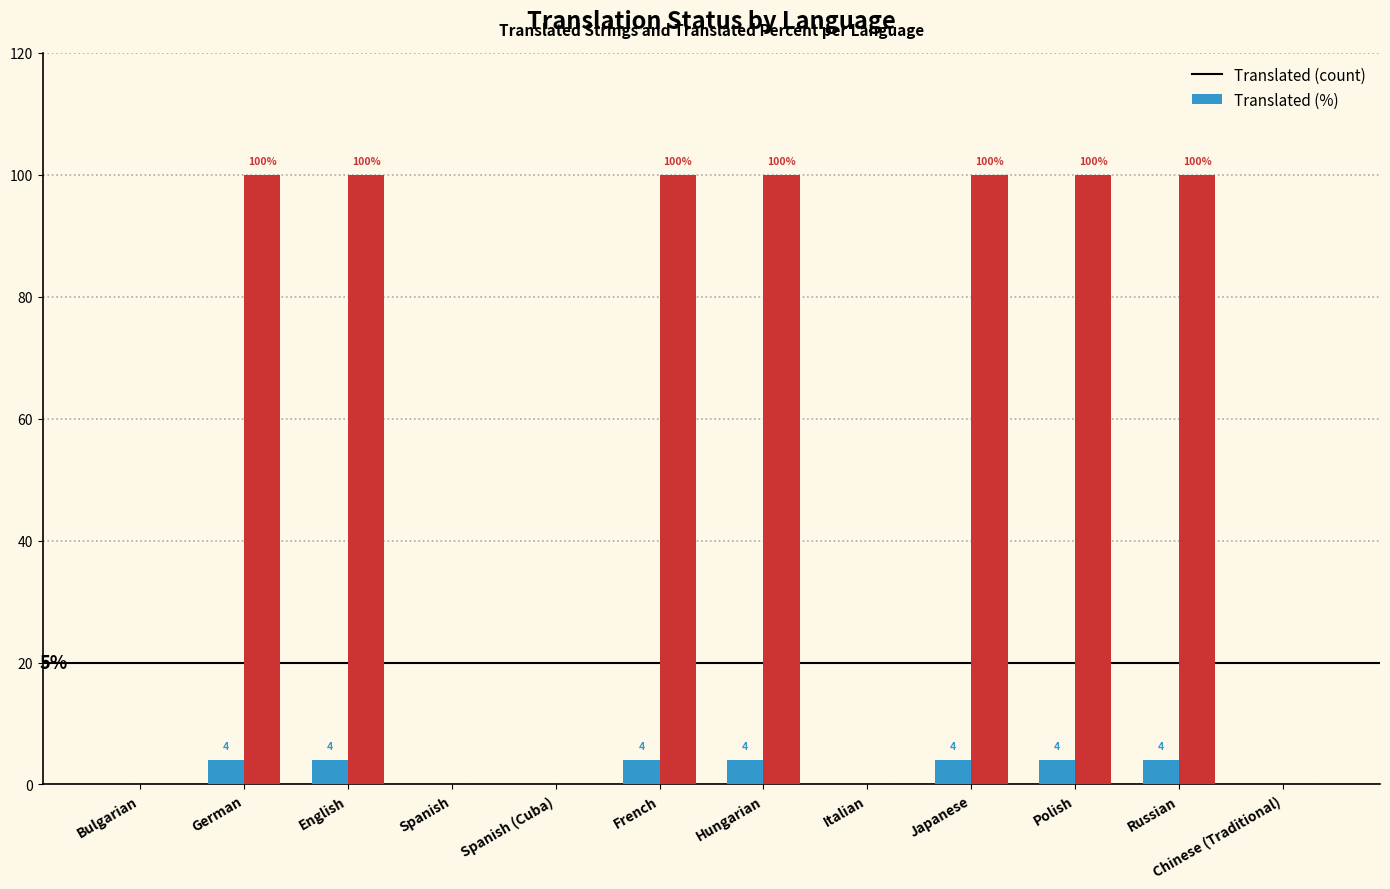

What is the greatest value displayed?

100